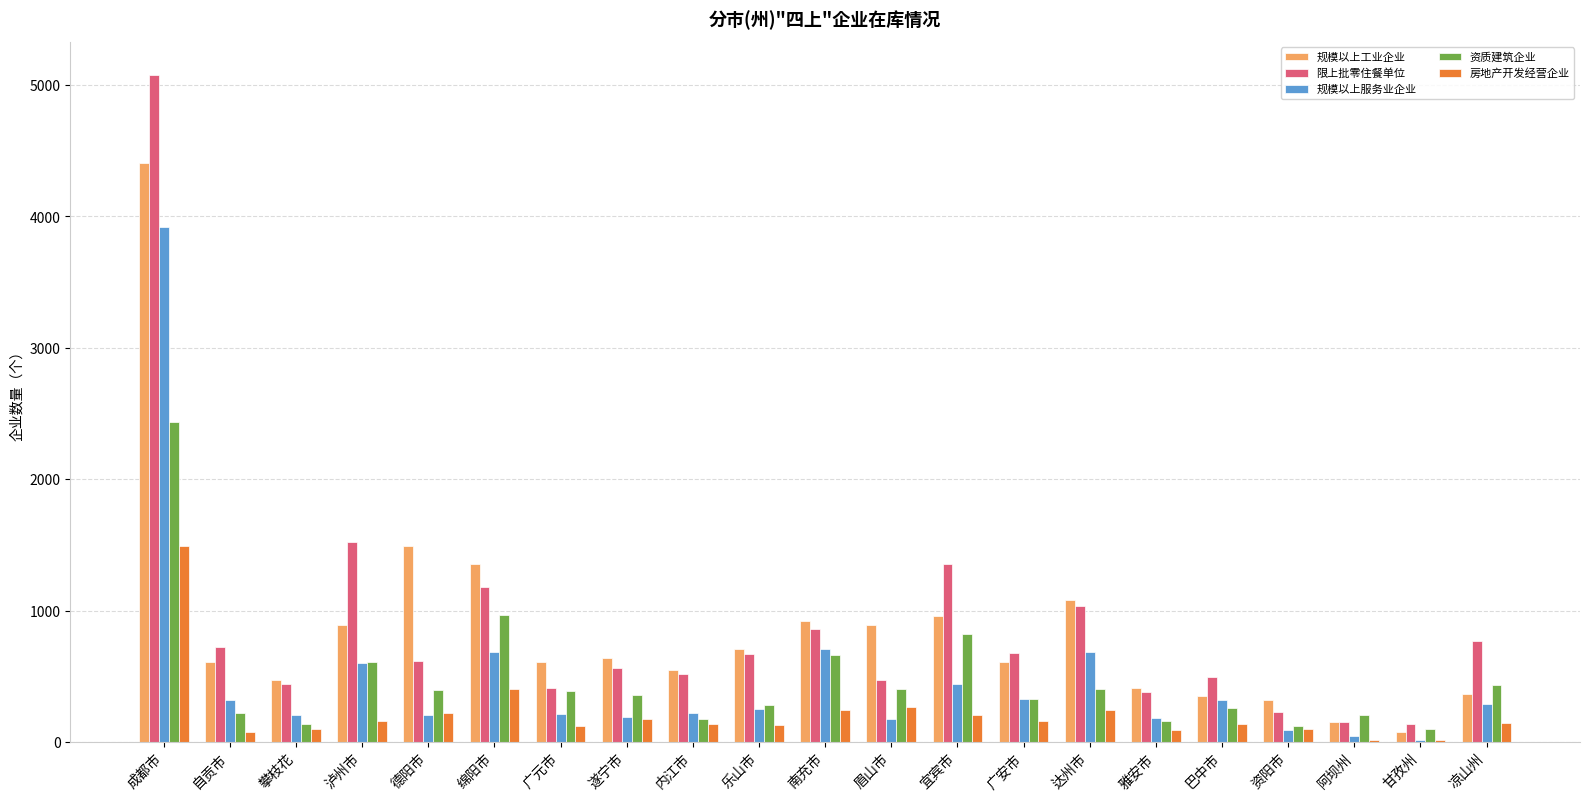

Is the value of 规模以上工业企业 at 南充市 greater than the value of 资质建筑企业 at 资阳市?

Yes